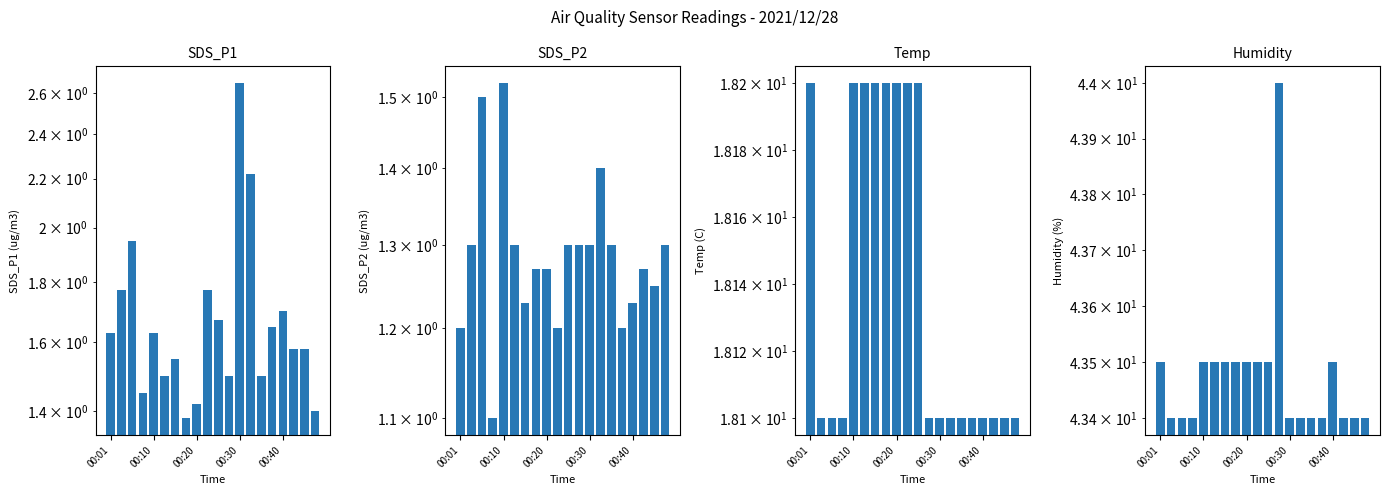

List the series in order of their peak value, lowest first.

SDS_P2, SDS_P1, Temp, Humidity